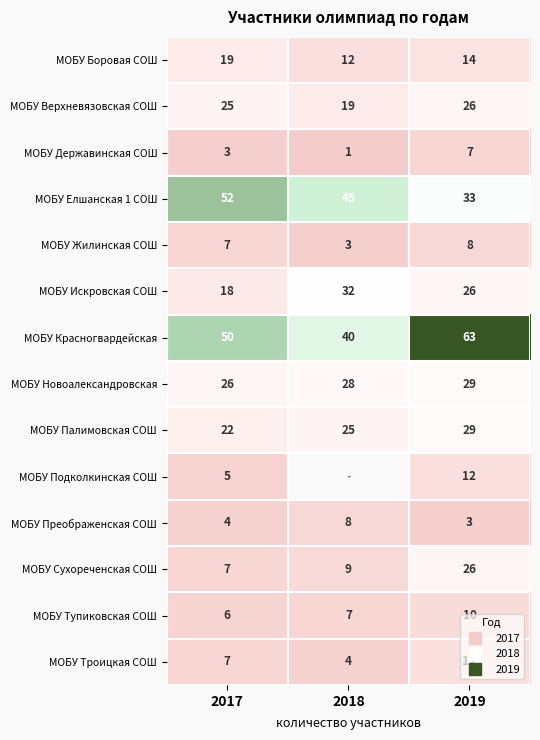

What is the difference between the МОБУ Палимовская СОШ values at 2017 and 2018?

3.0